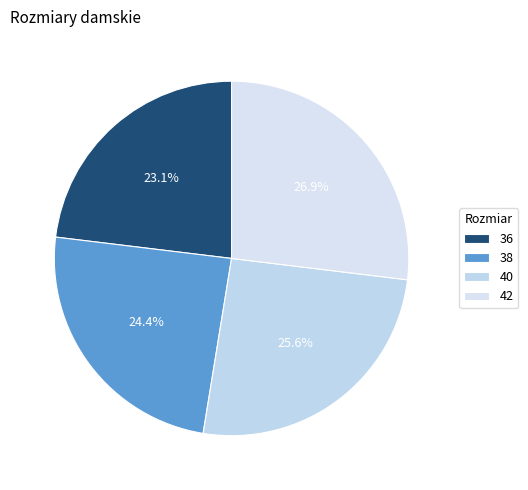

How many segments does this pie chart have?

4